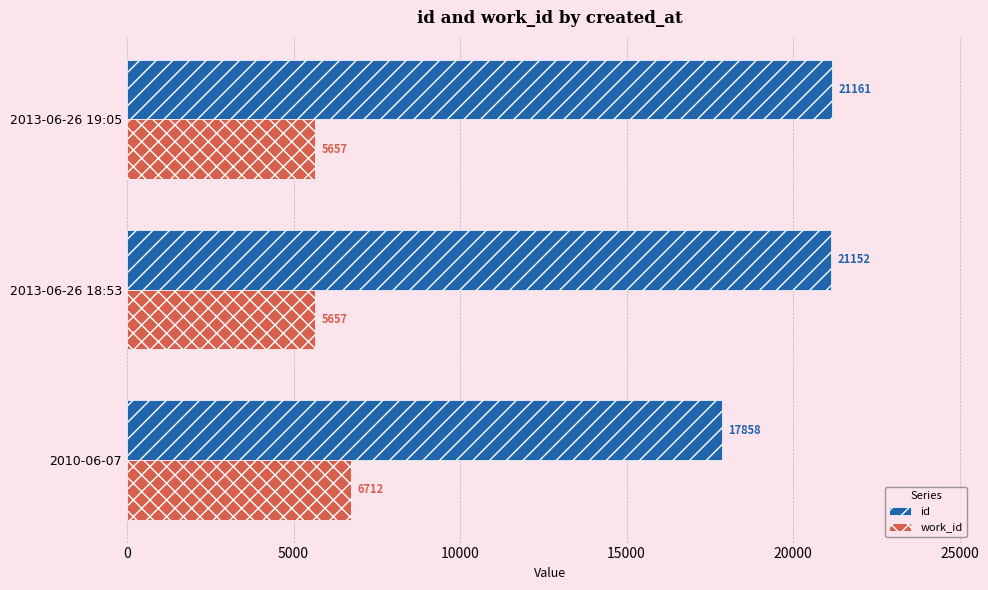

Is it true that work_id equals 7422 at 2013-06-26 19:05?

False